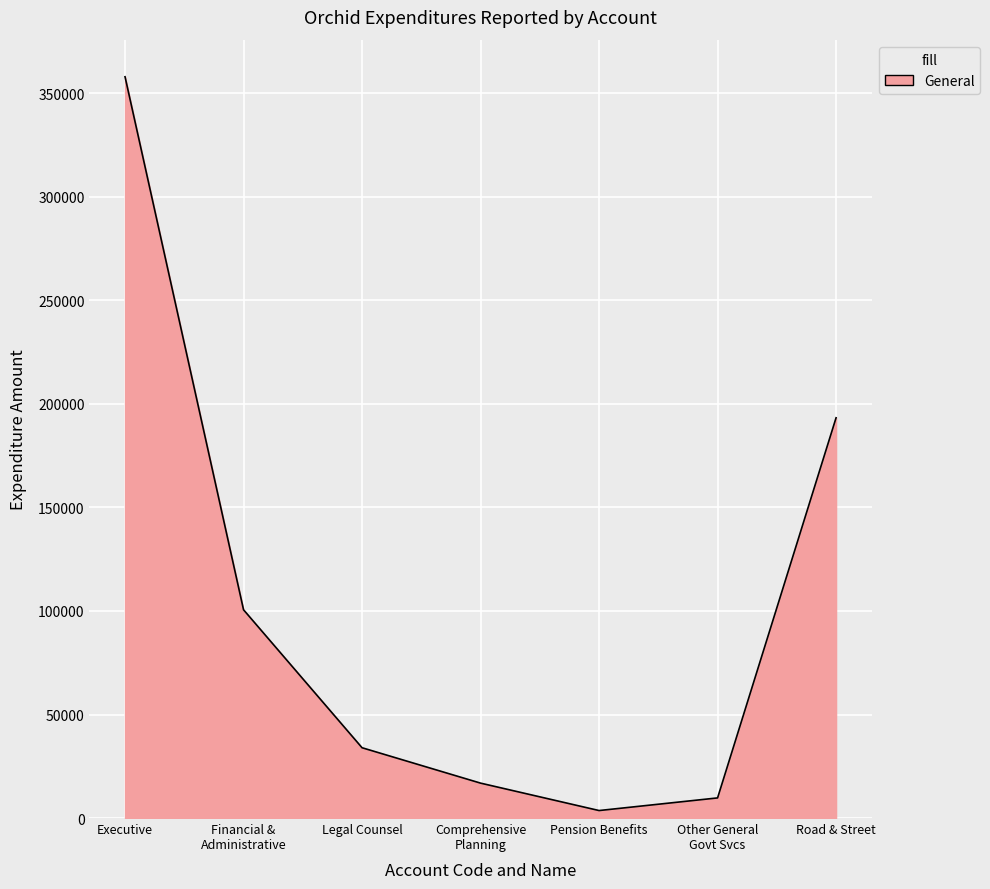

What is the average value?

102304